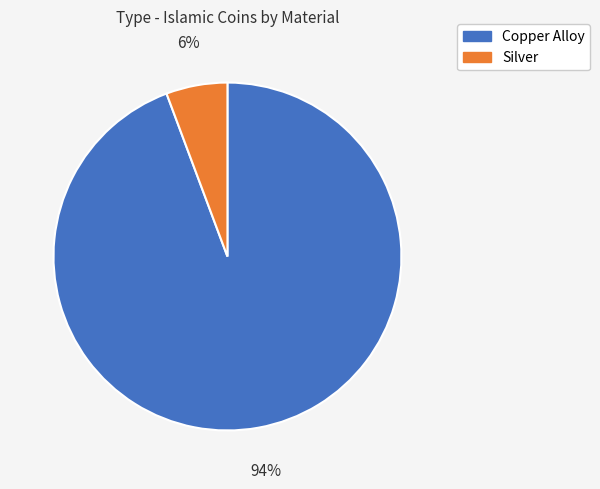

Rank the categories by value from highest to lowest.

Copper Alloy, Silver